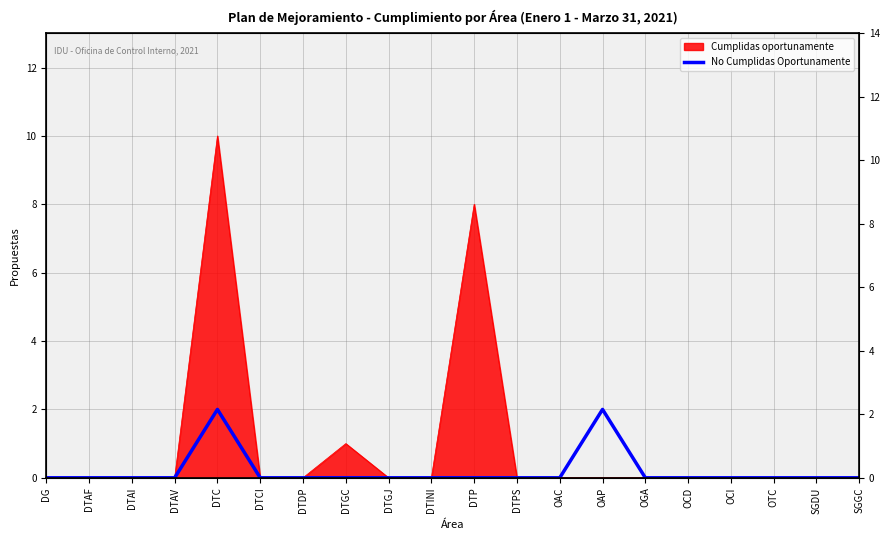

How many lines are shown in the chart?

1